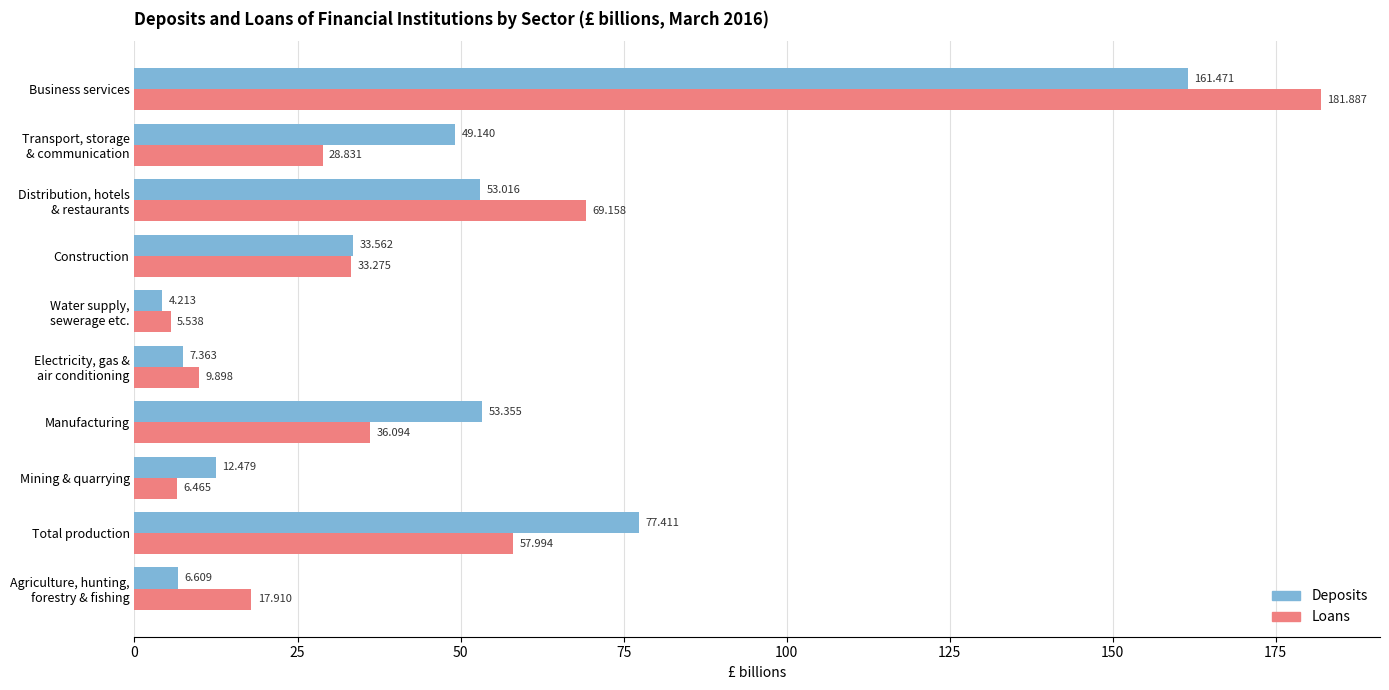

Rank the series by their maximum value, from lowest to highest.

Deposits, Loans